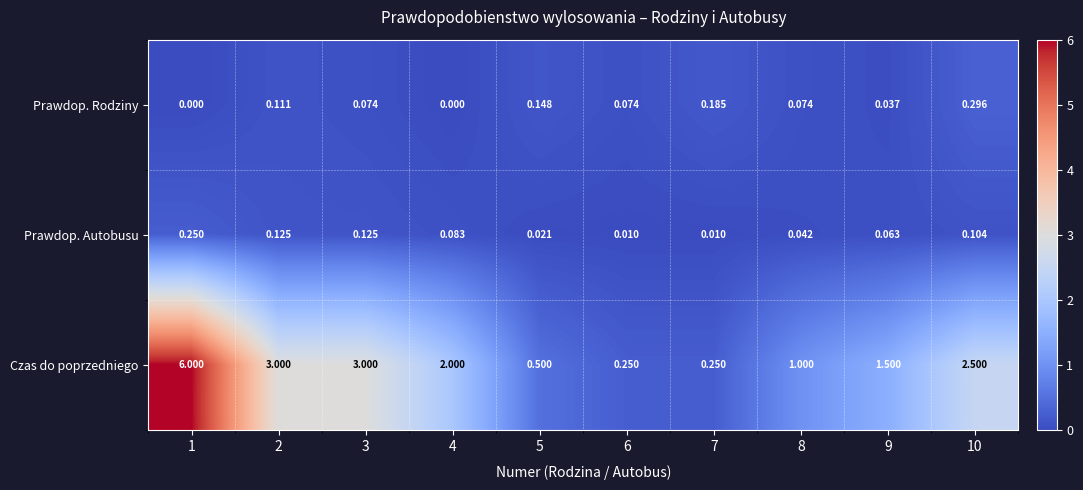

What is the total value across all series at 8?

1.1